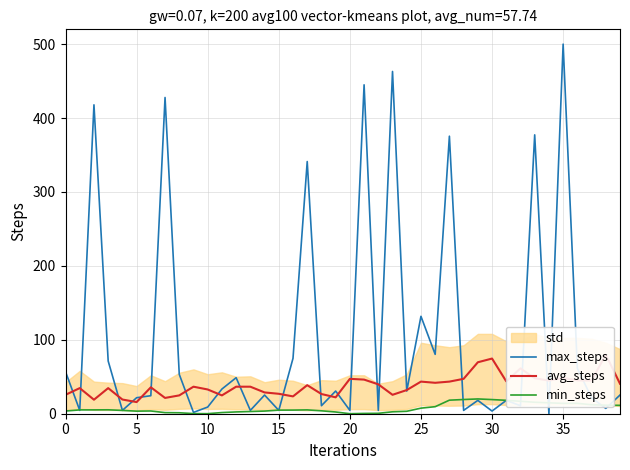

Which has a higher value, 22 or 30?

22